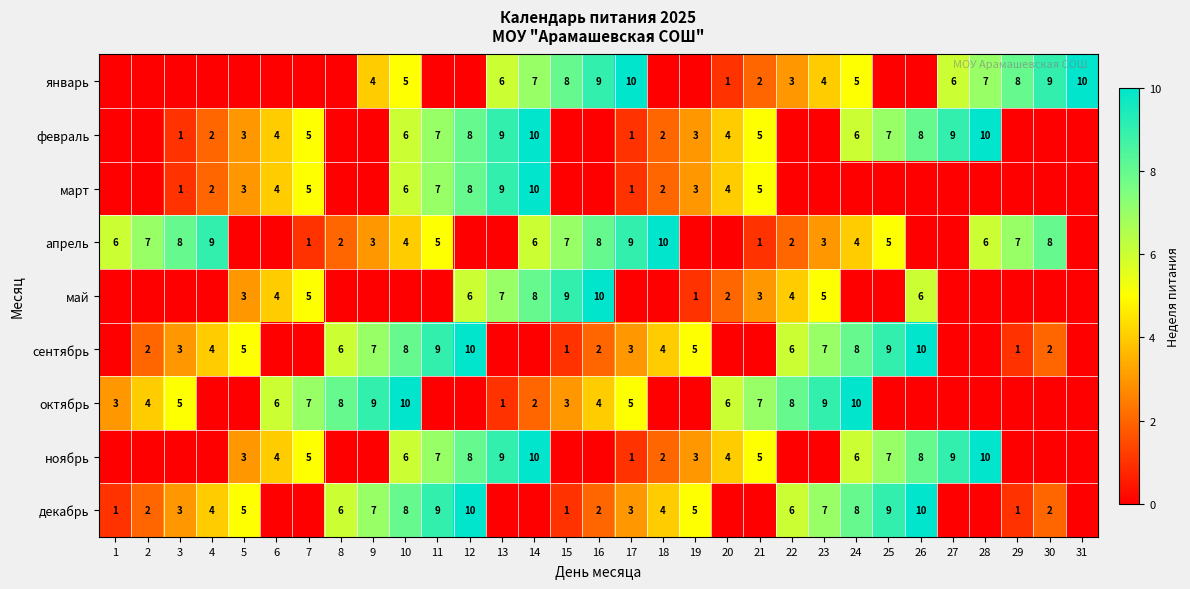

What is the difference between the highest and lowest values at 6?

6